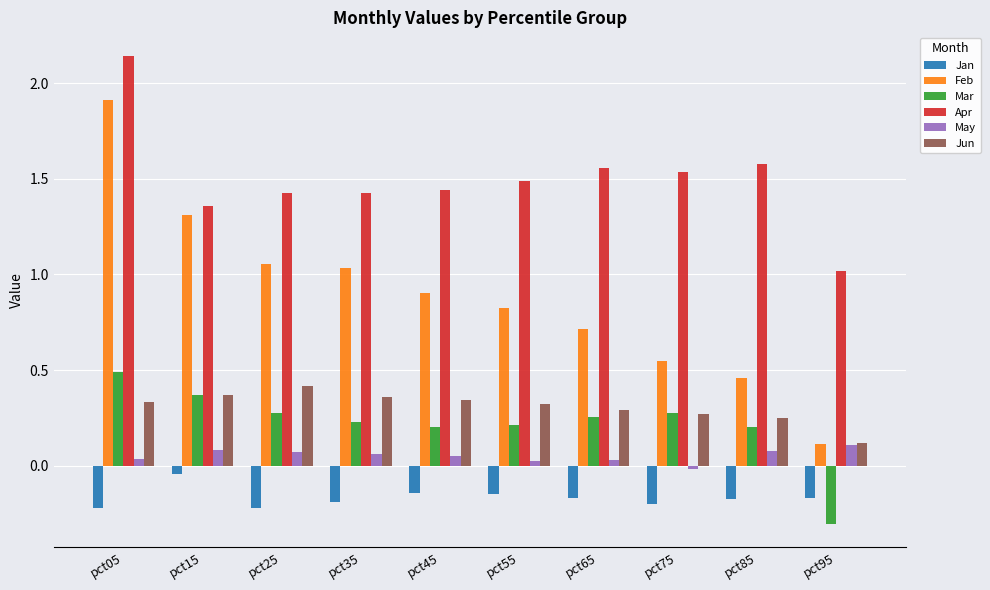

At how many categories does at least one series exceed 0?

10